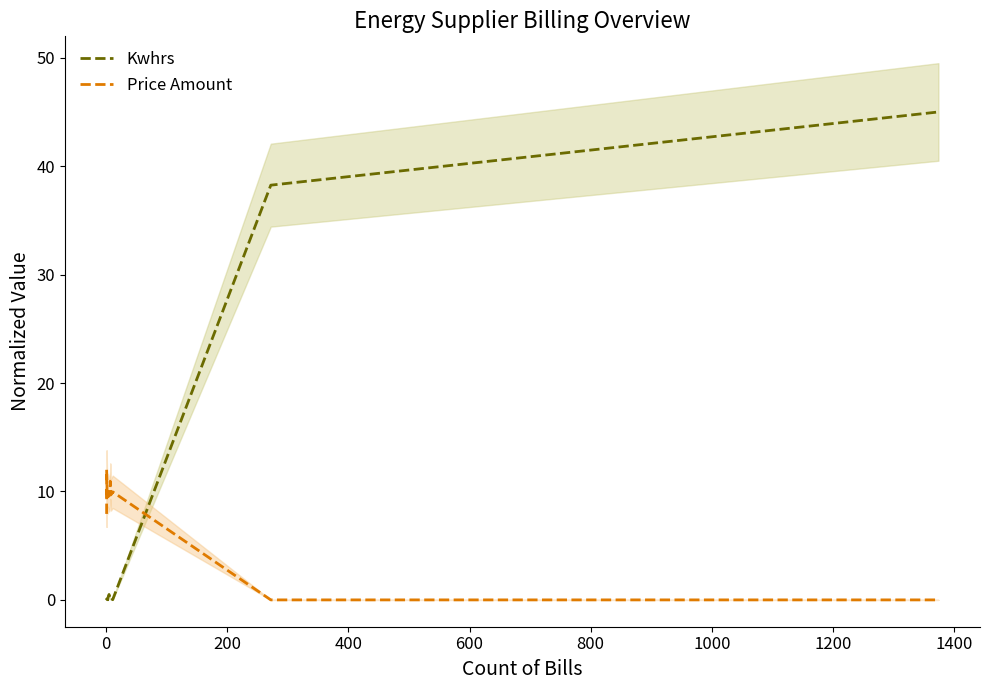

Does the chart display data point markers on the line(s)?

No